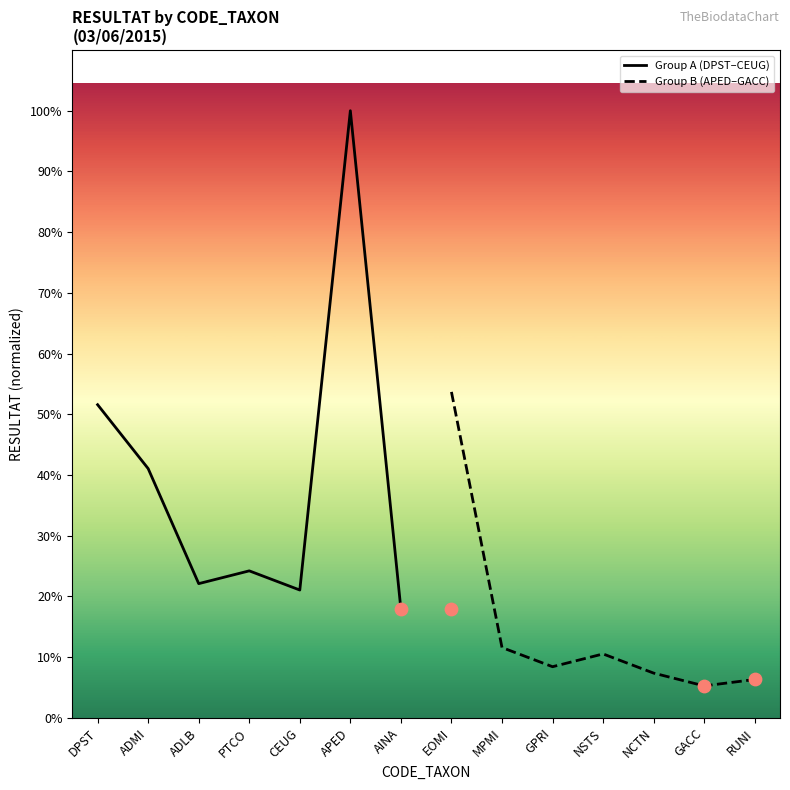

Which series has the largest total across all categories?

Group A (DPST–CEUG)